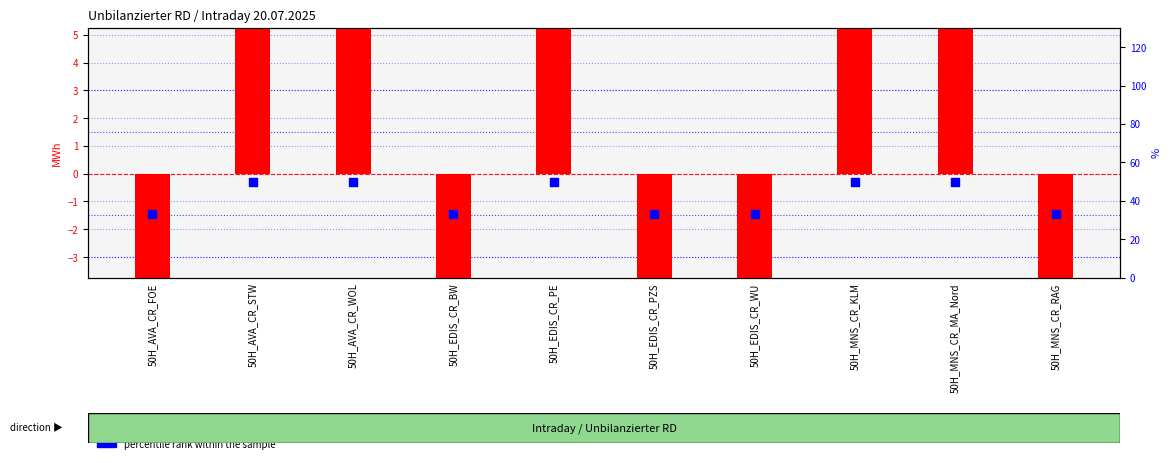

At how many categories does at least one series exceed -15?

10